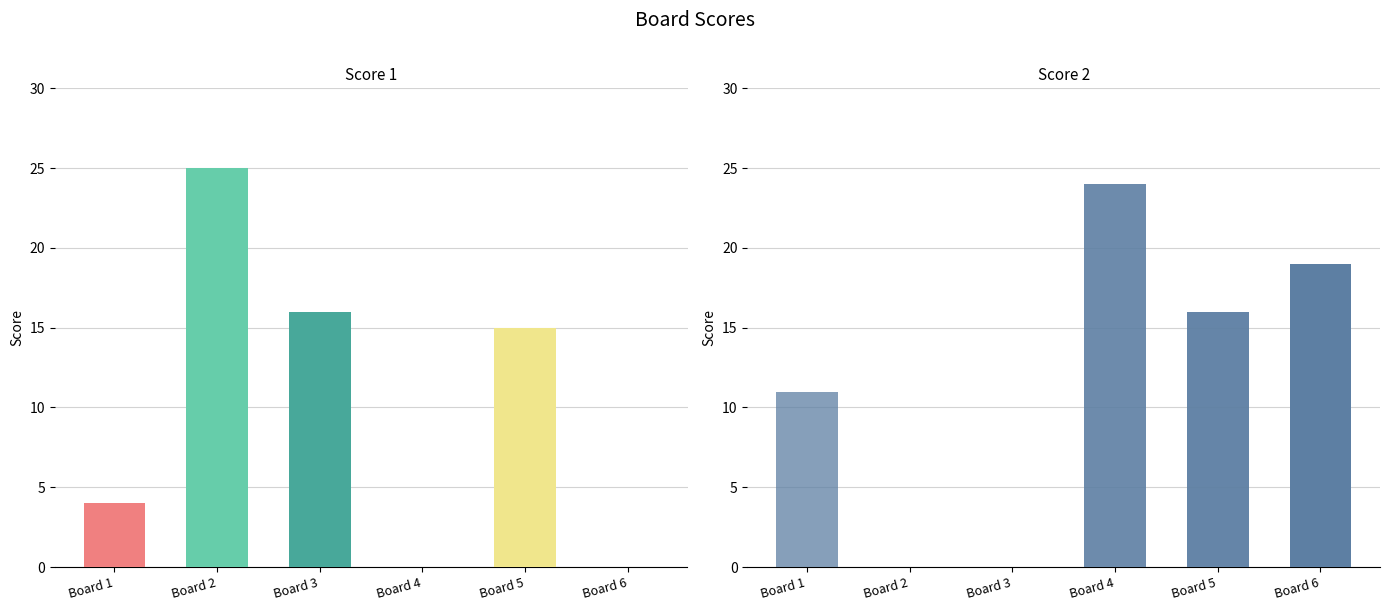

Reading right to left, extract all data points from this chart.

Score 1: 0	15	0	16	25	4
Score 2: 19	16	24	0	0	11